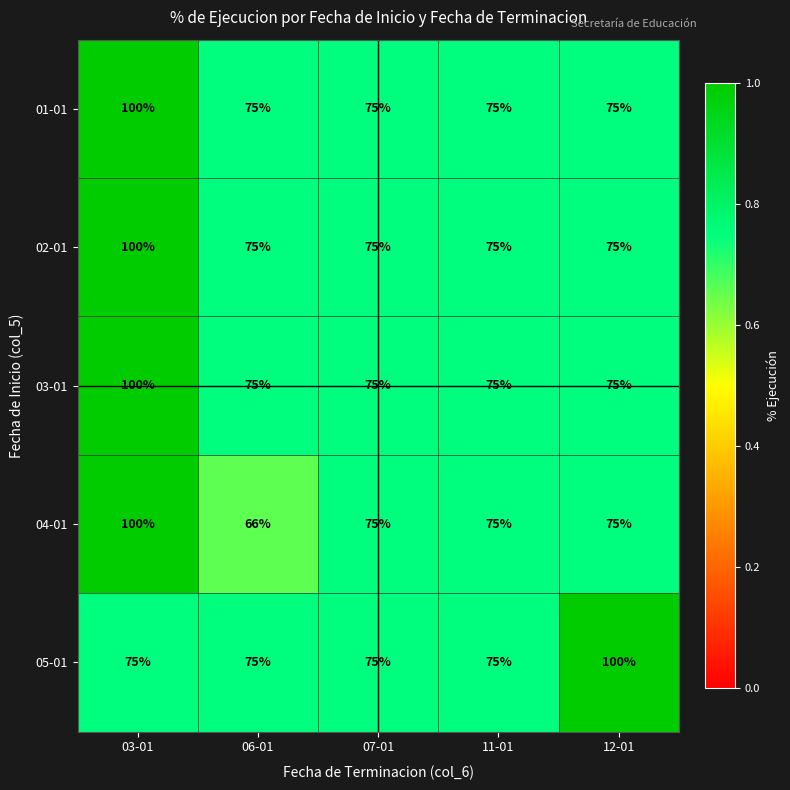

Reading left to right, what are all the values shown in this chart?

01-01: 03-01=100	06-01=75	07-01=75	11-01=75	12-01=75
02-01: 03-01=100	06-01=75	07-01=75	11-01=75	12-01=75
03-01: 03-01=100	06-01=75	07-01=75	11-01=75	12-01=75
04-01: 03-01=100	06-01=66	07-01=75	11-01=75	12-01=75
05-01: 03-01=75	06-01=75	07-01=75	11-01=75	12-01=100